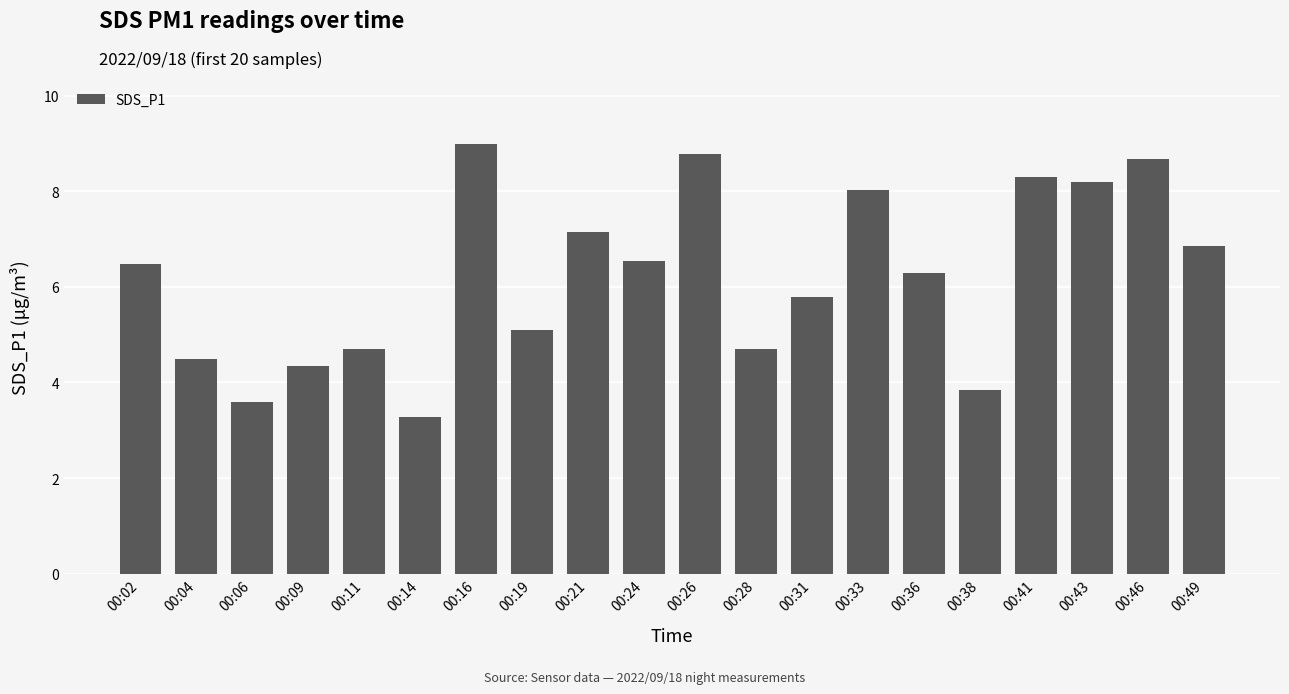

How many bars are there in total?

20